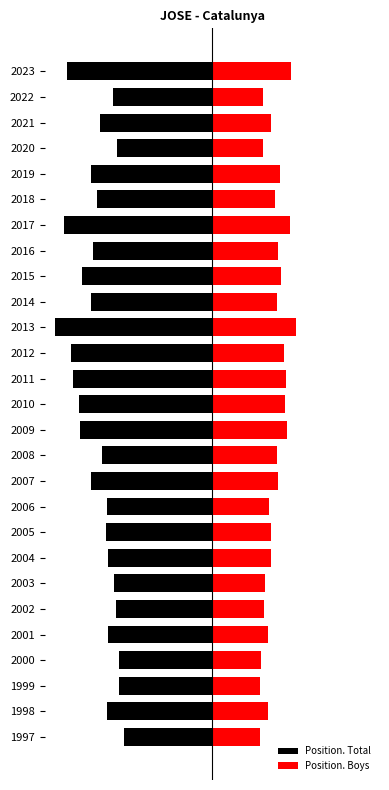

What is the value of the Position. Boys bar at the 23rd from the left?

53